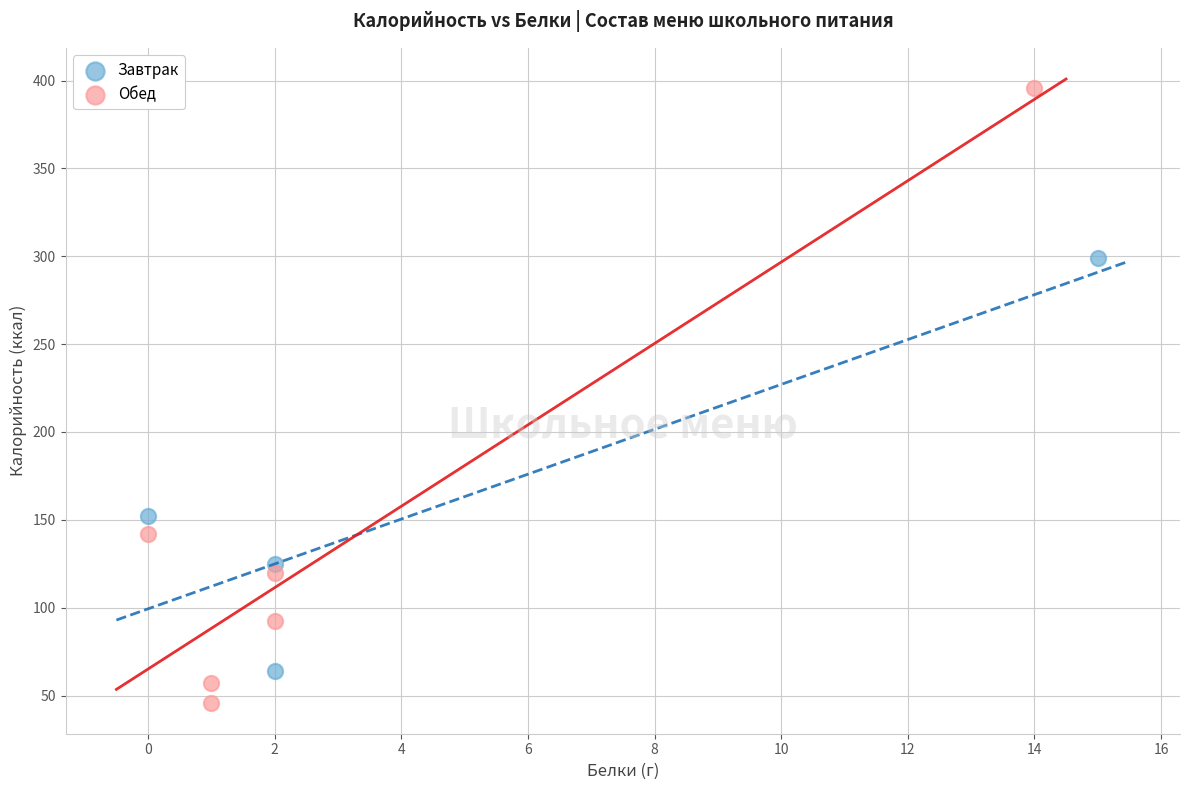

Which series reaches the maximum Y coordinate?

Обед